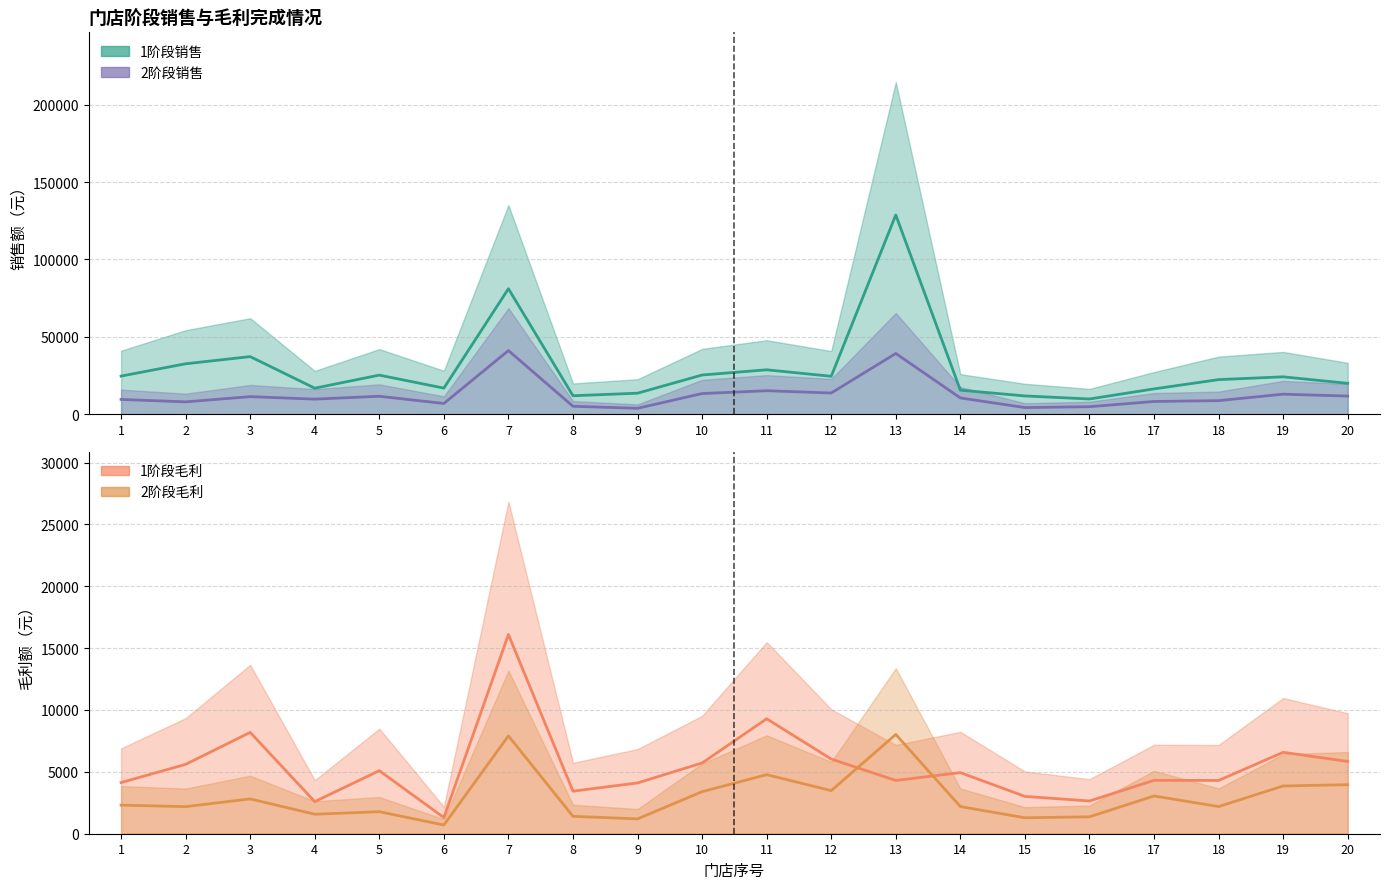

Reading left to right, what are all the values shown in this chart?

1阶段销售: 1=24606.1	2=32565.8	3=37206.3	4=16785.3	5=25239.9	6=16840.3	7=81072.3	8=11911.2	9=13553.6	10=25311.2	11=28675.6	12=24477.9	13=128758.8	14=15522.1	15=11782.3	16=9807.2	17=16334.0	18=22324.1	19=24134.3	20=19921.6
1阶段毛利: 1=4135.5	2=5605.3	3=8189.9	4=2595.3	5=5094.0	6=1306.2	7=16100.4	8=3439.9	9=4103.7	10=5717.2	11=9289.7	12=6033.4	13=4304.4	14=4940.1	15=3016.5	16=2646.1	17=4313.5	18=4305.0	19=6579.8	20=5842.9
2阶段销售: 1=9525.5	2=7952.5	3=11326.0	4=9720.2	5=11567.6	6=6906.3	7=41109.2	8=5087.9	9=3790.0	10=13321.0	11=15153.2	12=13671.9	13=39224.5	14=10495.8	15=4253.0	16=4823.3	17=8198.5	18=8750.9	19=12912.3	20=11694.6
2阶段毛利: 1=2310.9	2=2189.1	3=2812.5	4=1574.8	5=1780.6	6=703.6	7=7907.6	8=1405.3	9=1198.9	10=3397.8	11=4772.8	12=3481.3	13=8024.0	14=2194.6	15=1289.1	16=1367.0	17=3050.0	18=2195.0	19=3859.9	20=3961.6